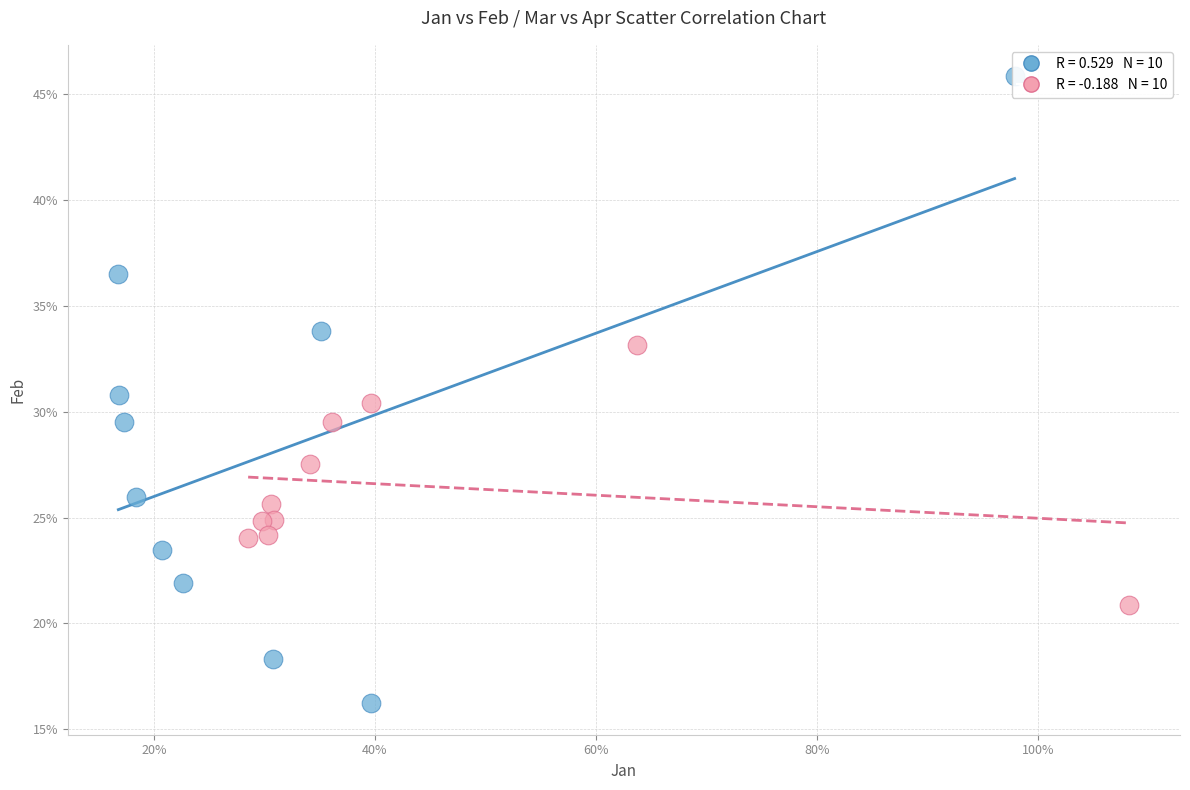

Which series reaches the minimum Y coordinate?

Jan values